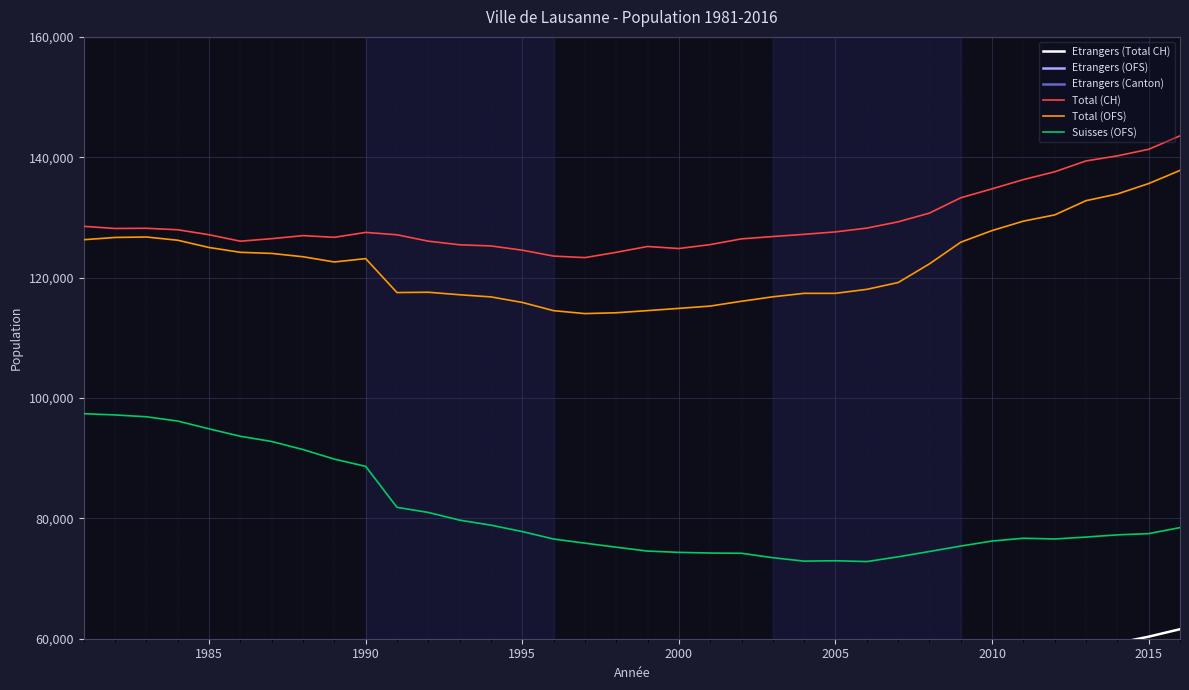

True or false: Suisses (OFS) and Total (OFS) intersect in this chart.

False